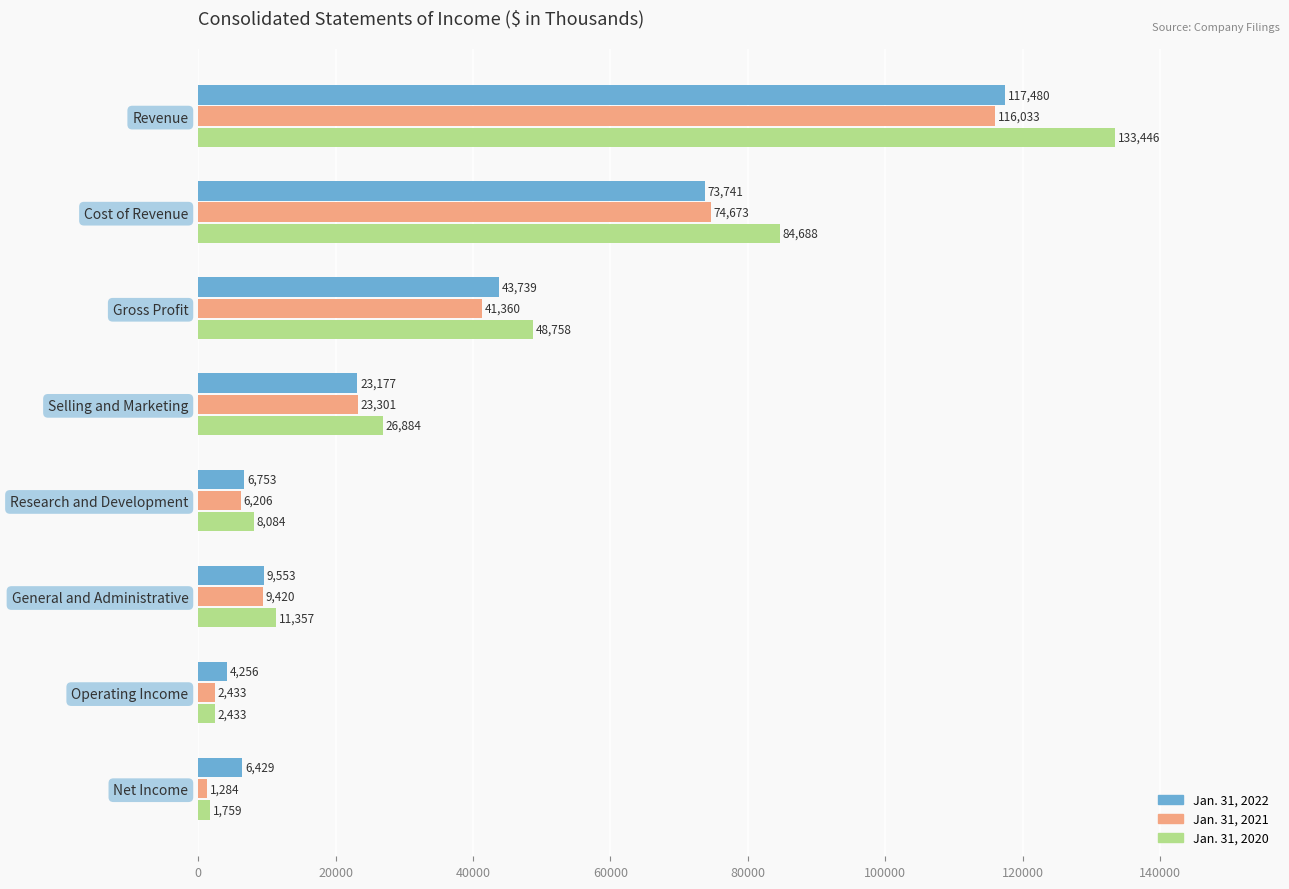

Read the Jan. 31, 2020 value at Operating Income, to the nearest 100.

2400